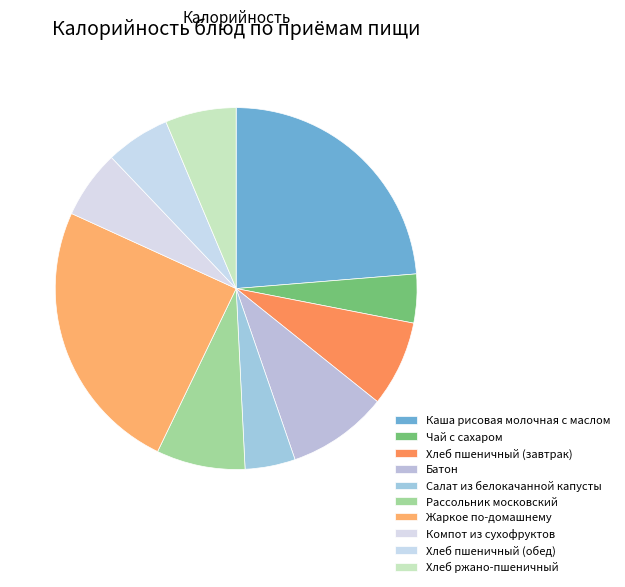

What is the total percentage of Компот из сухофруктов and Хлеб пшеничный (завтрак)?

13.8%